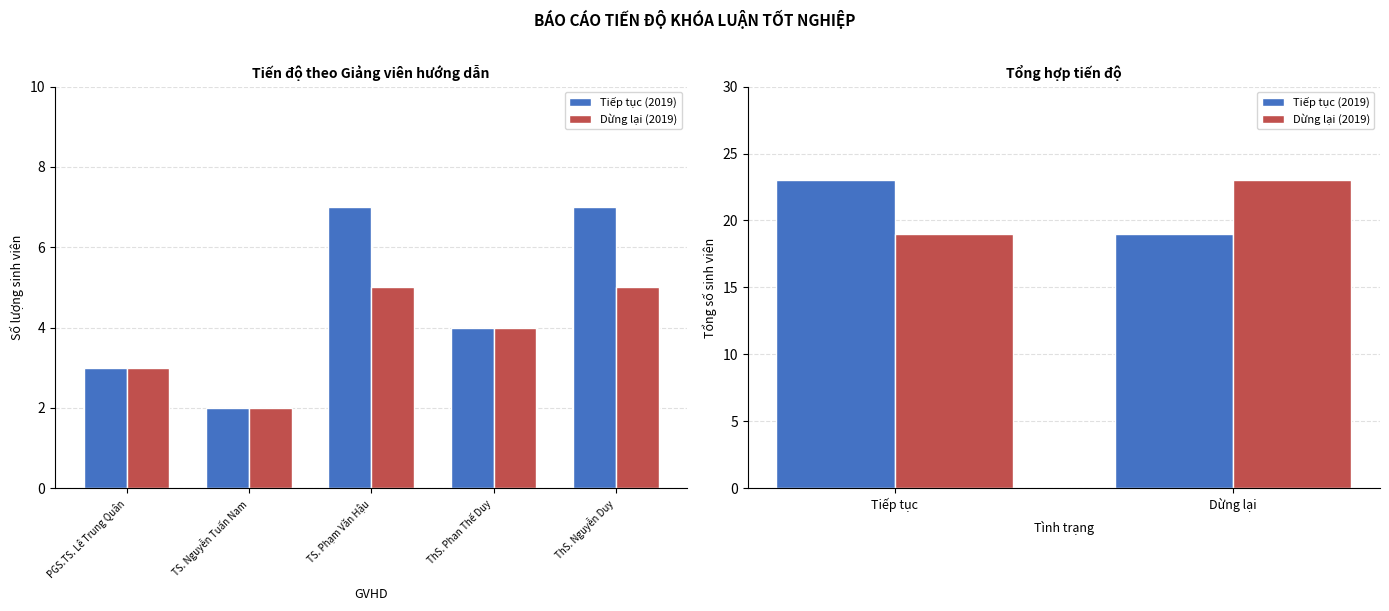

Count the Dừng lại (2019) values in the range 19 to 23.

2